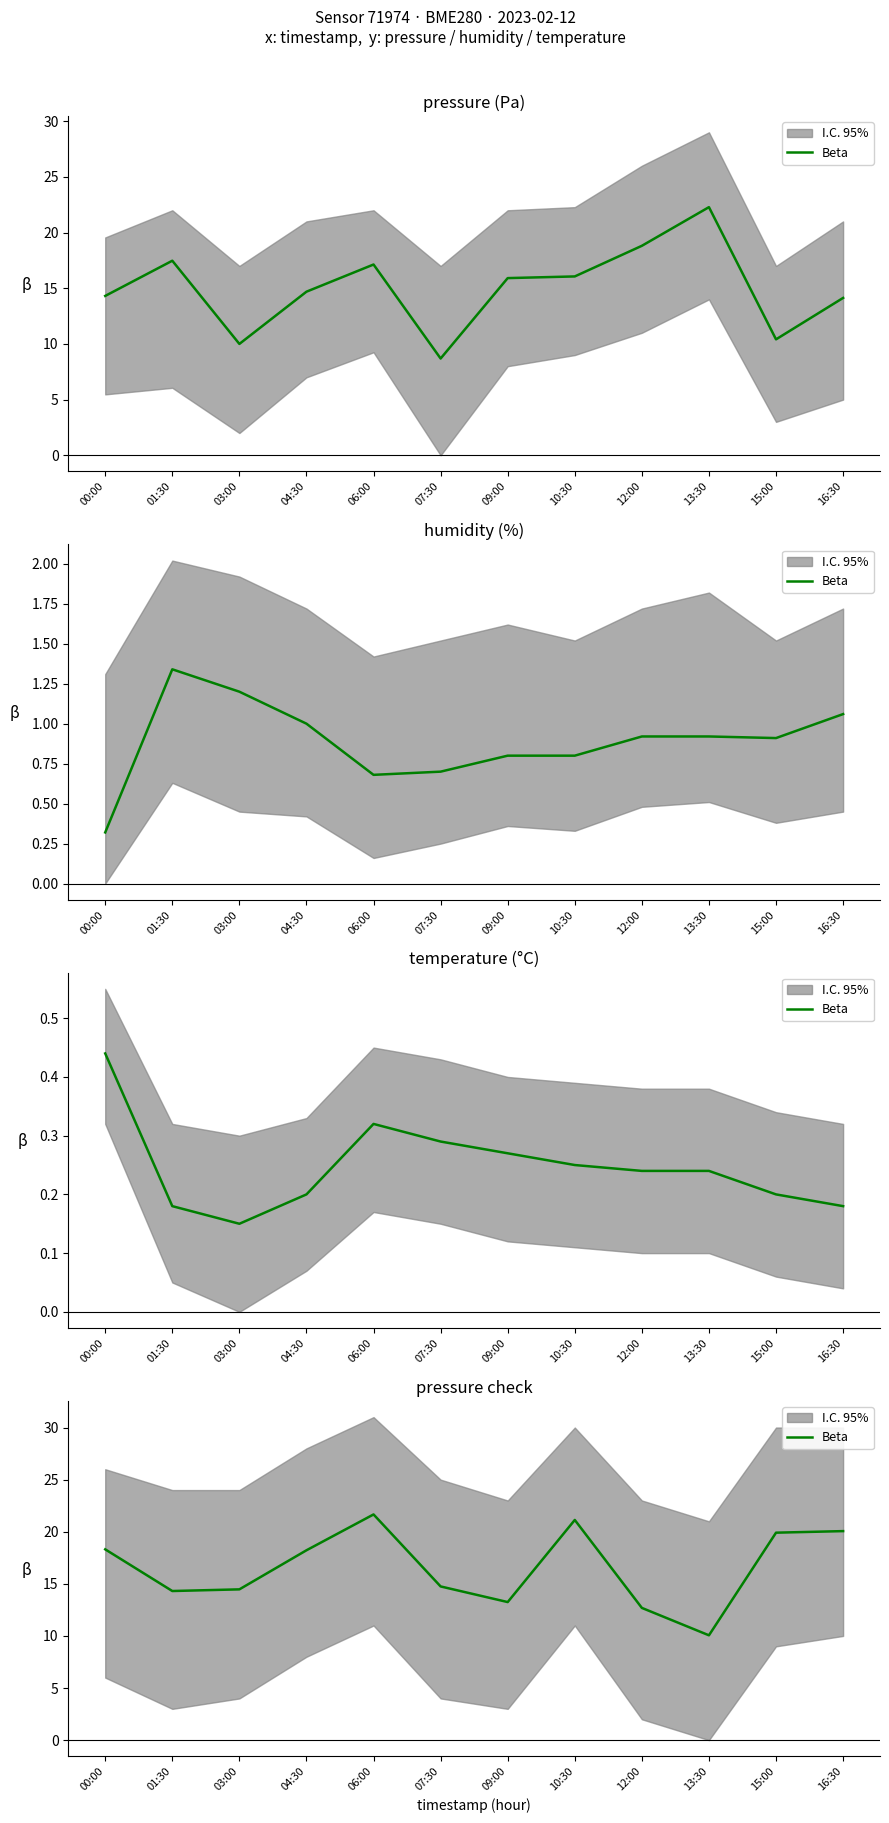

Is this an area chart (filled region under the line)?

No